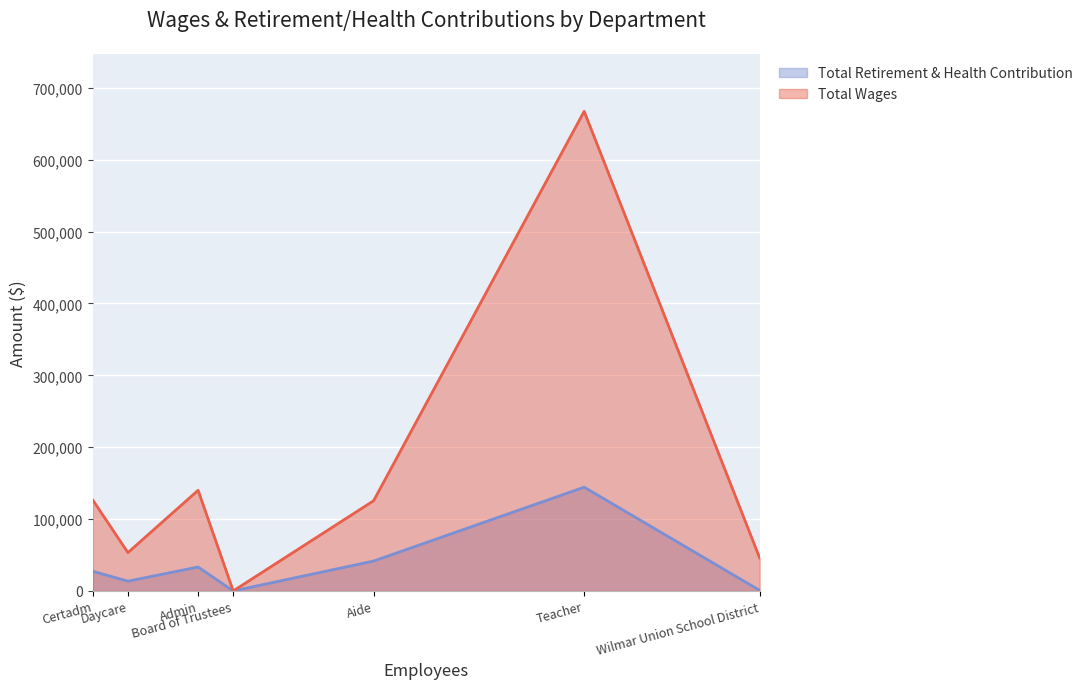

At Teacher, list the series in order from smallest to largest.

Total Retirement & Health Contribution, Total Wages